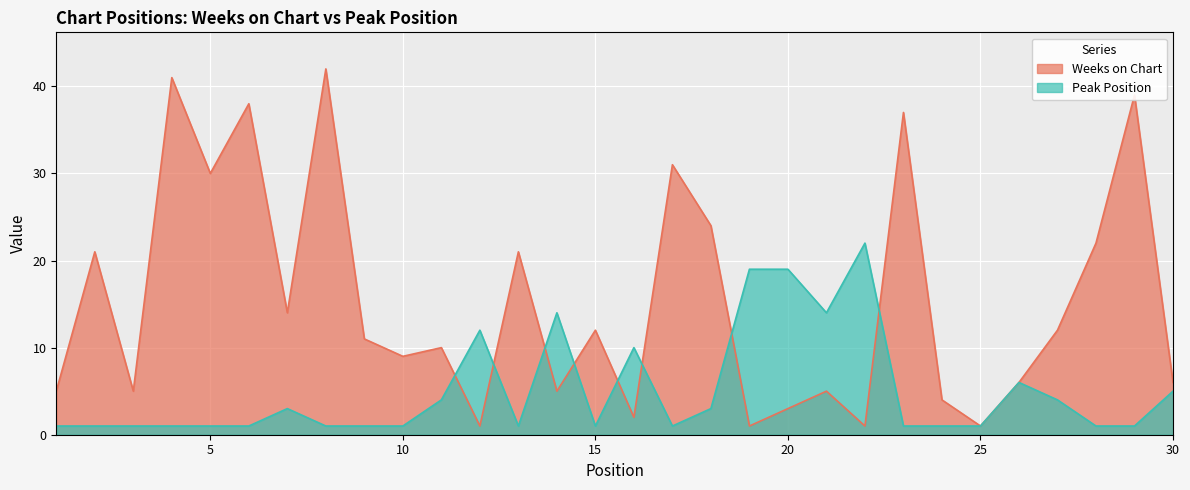

Between 11 and 12, which is larger?

11